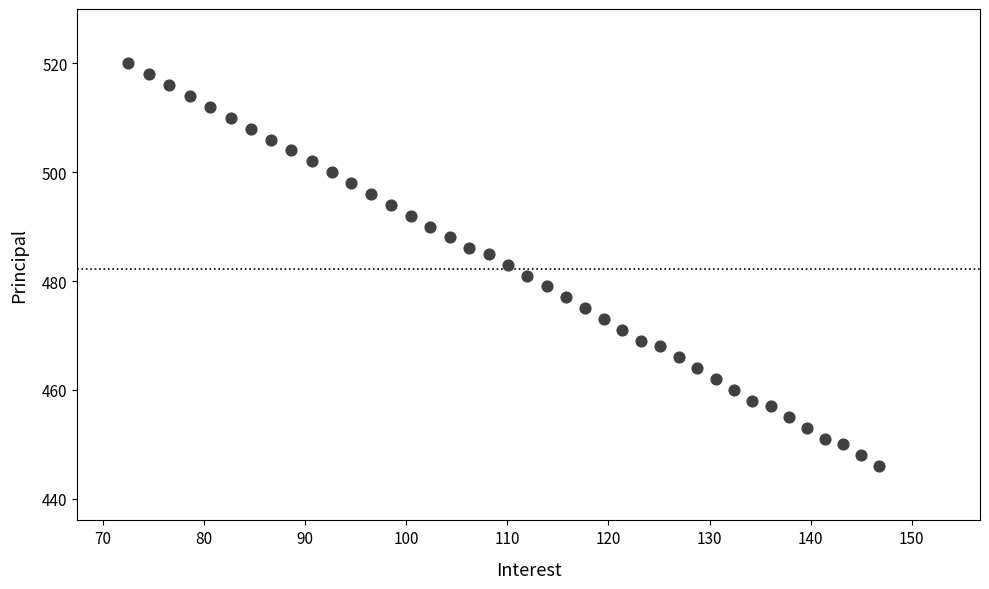

How many data points are displayed?

40